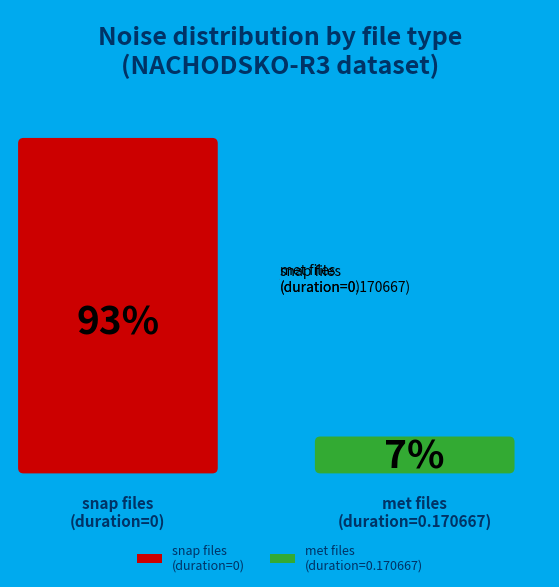

Which slice is the smallest?

met files (duration=0.170667)